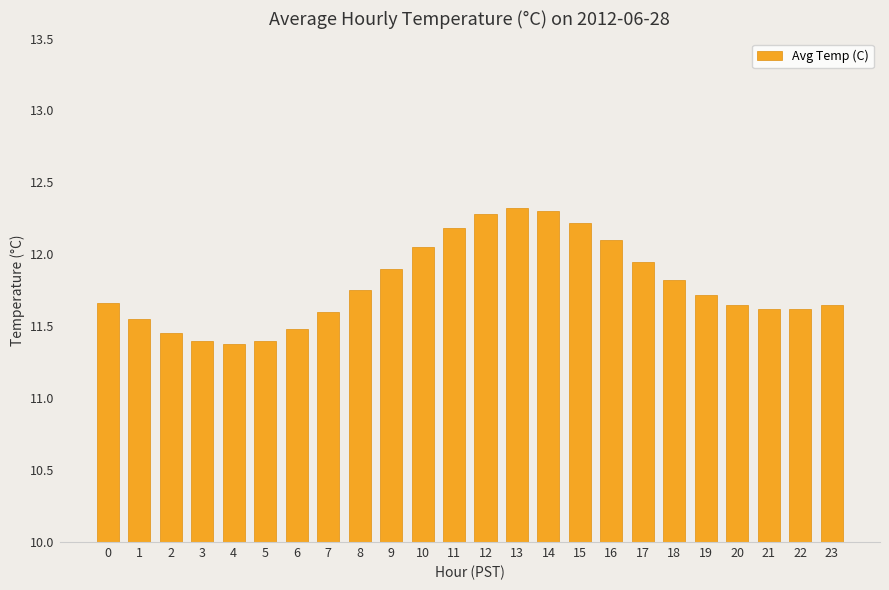

What is the sum of all values?

283.1